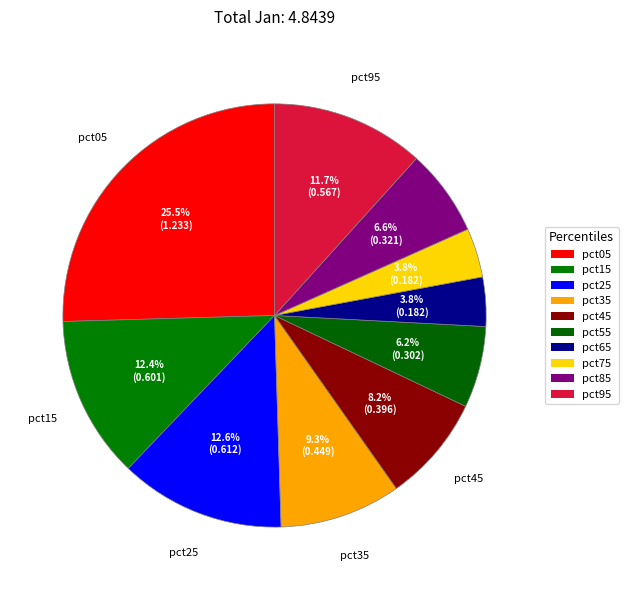

To the nearest percent, what is the difference between the largest and smallest slice percentages?

22%